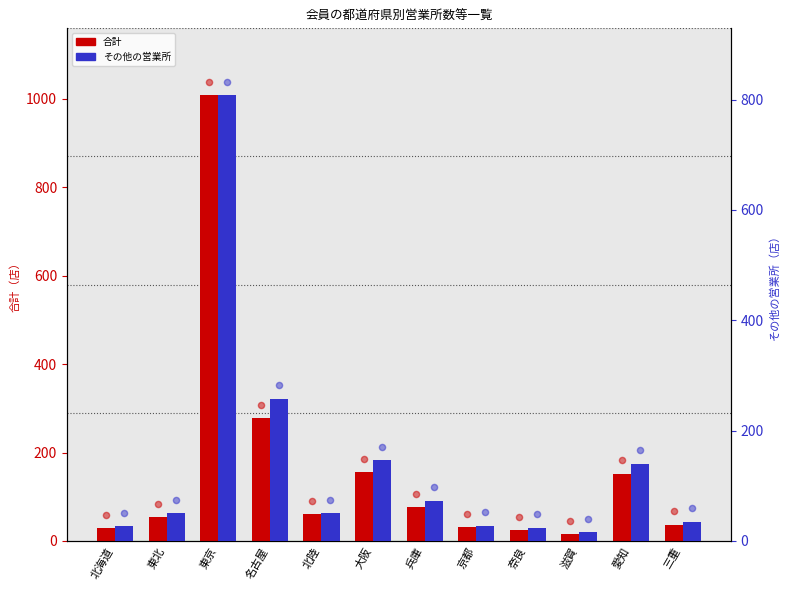

Which series has the widest spread of Y values?

合計